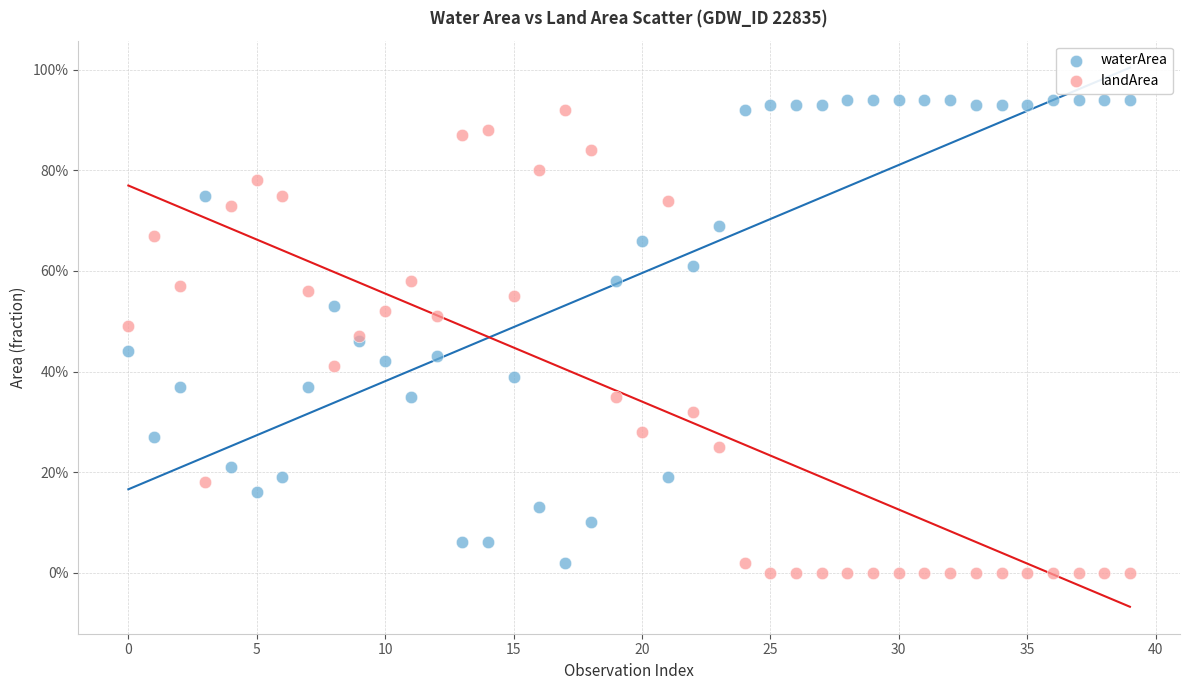

What are all the series names shown in the legend?

waterArea, landArea